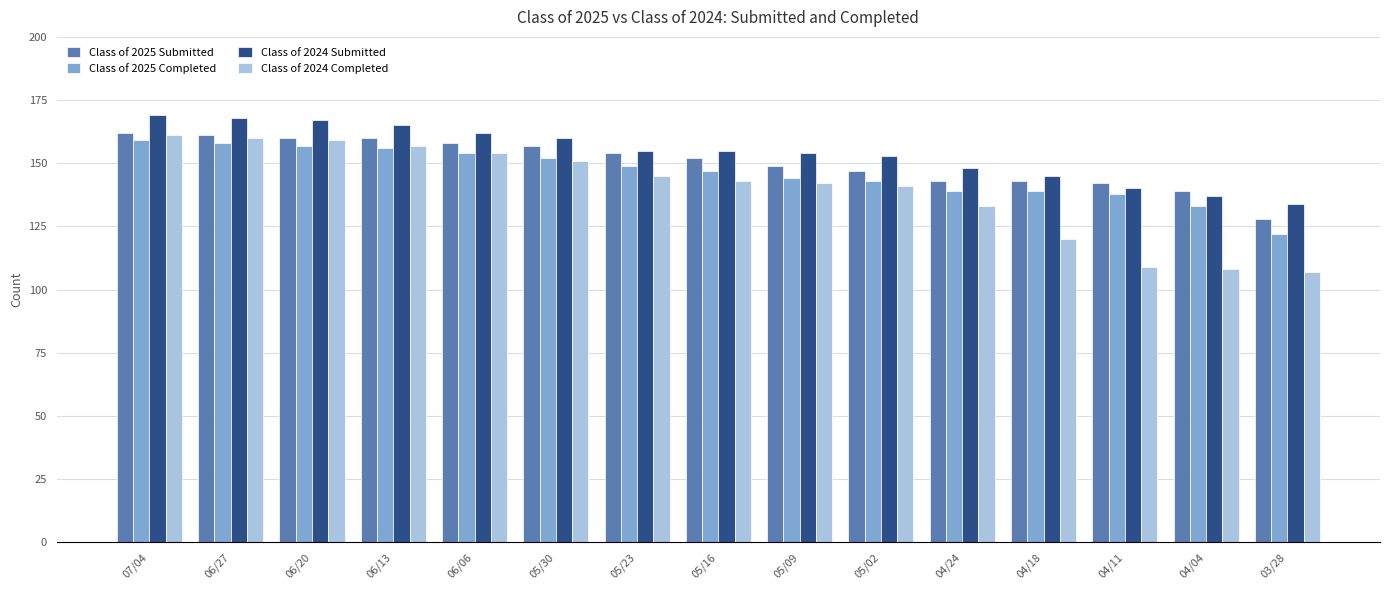

What is the label of the 2nd bar from the left?

06/27